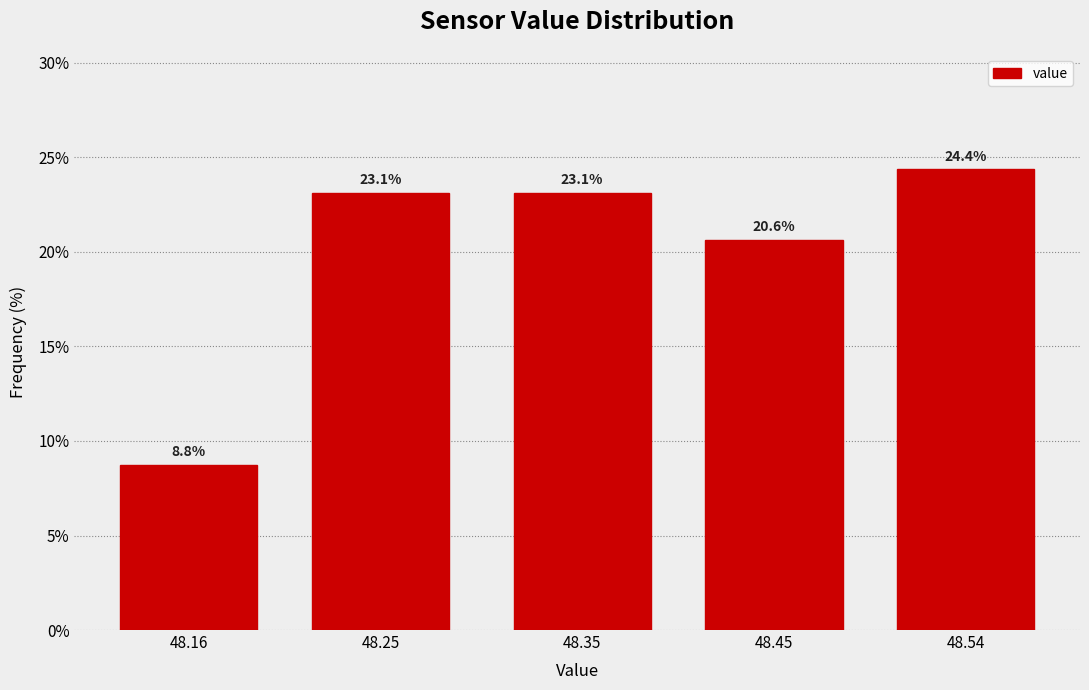

Reading left to right, what are all the values shown in this chart?

48.16=8.8	48.25=23.1	48.35=23.1	48.45=20.6	48.54=24.4